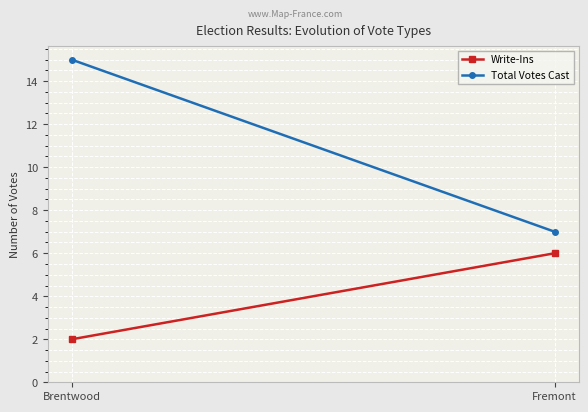

Which category has the lowest value across all series?

Brentwood